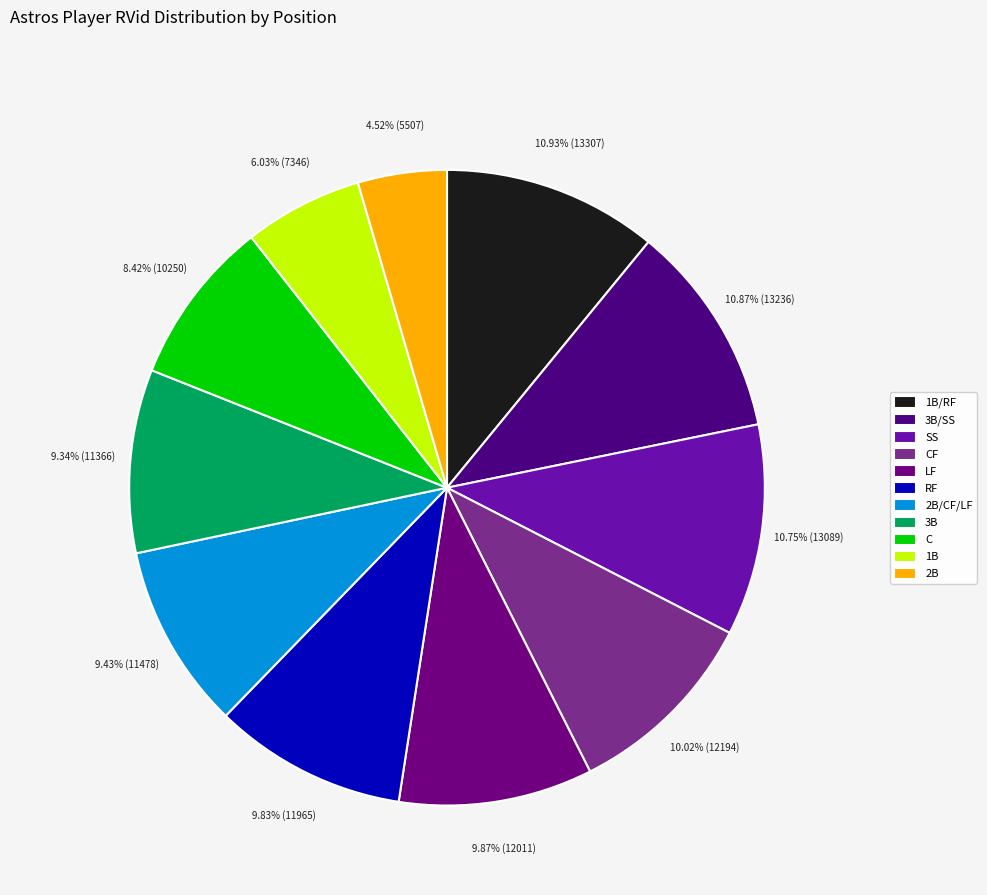

Is C the majority of the pie?

No